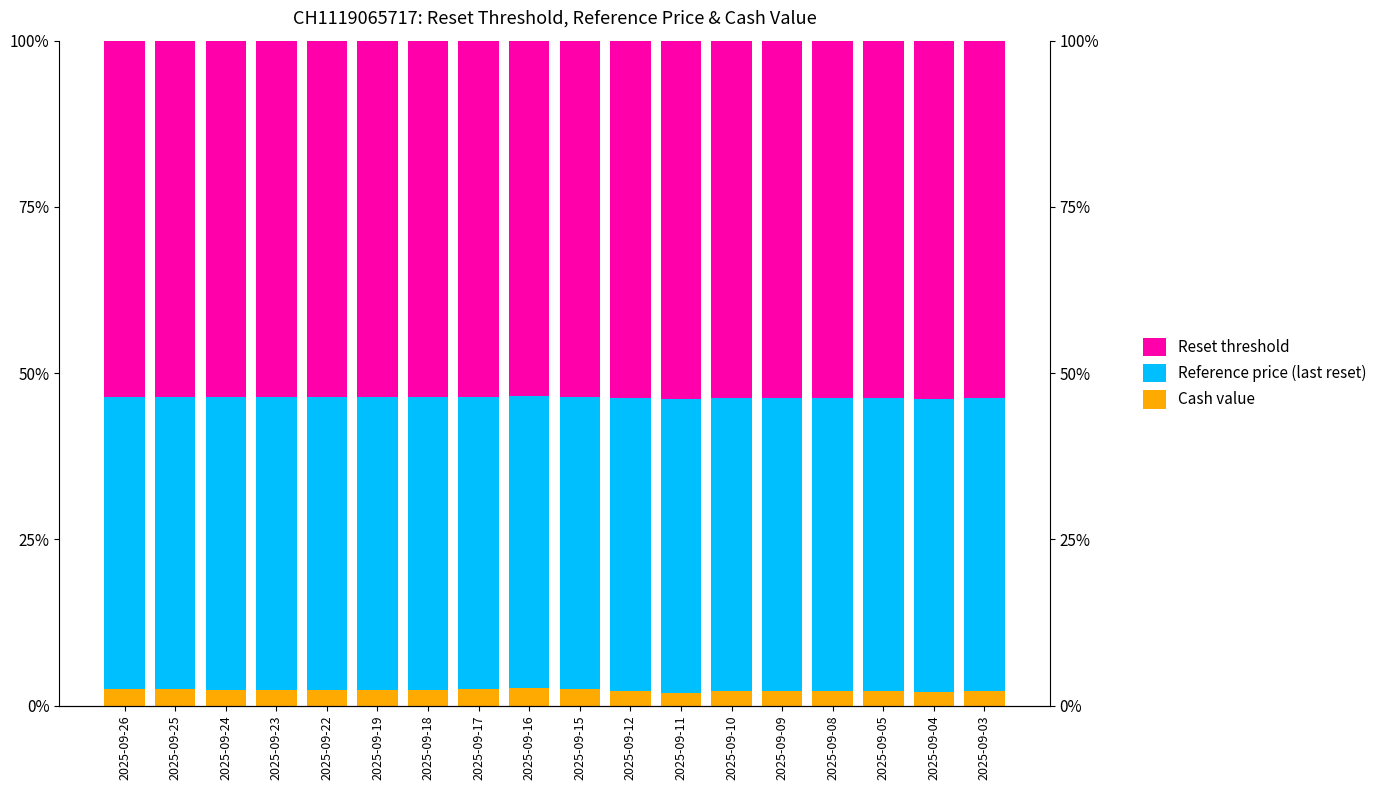

What is the total value across all series at 2025-09-24?

100.0